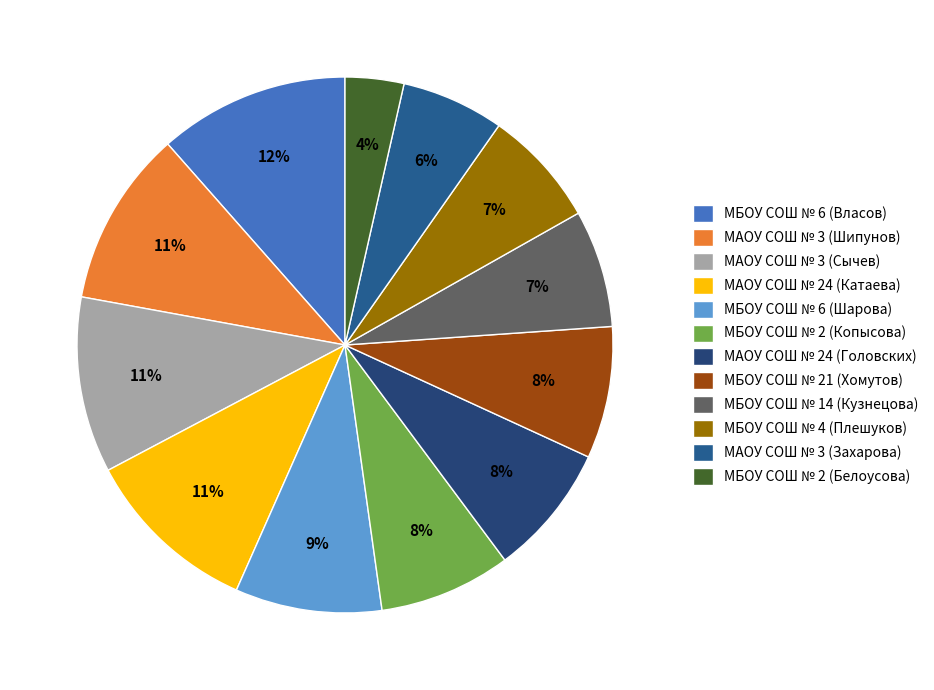

Combined, do МАОУ СОШ № 24 (Катаева) and МБОУ СОШ № 2 (Копысова) account for over 50%?

No